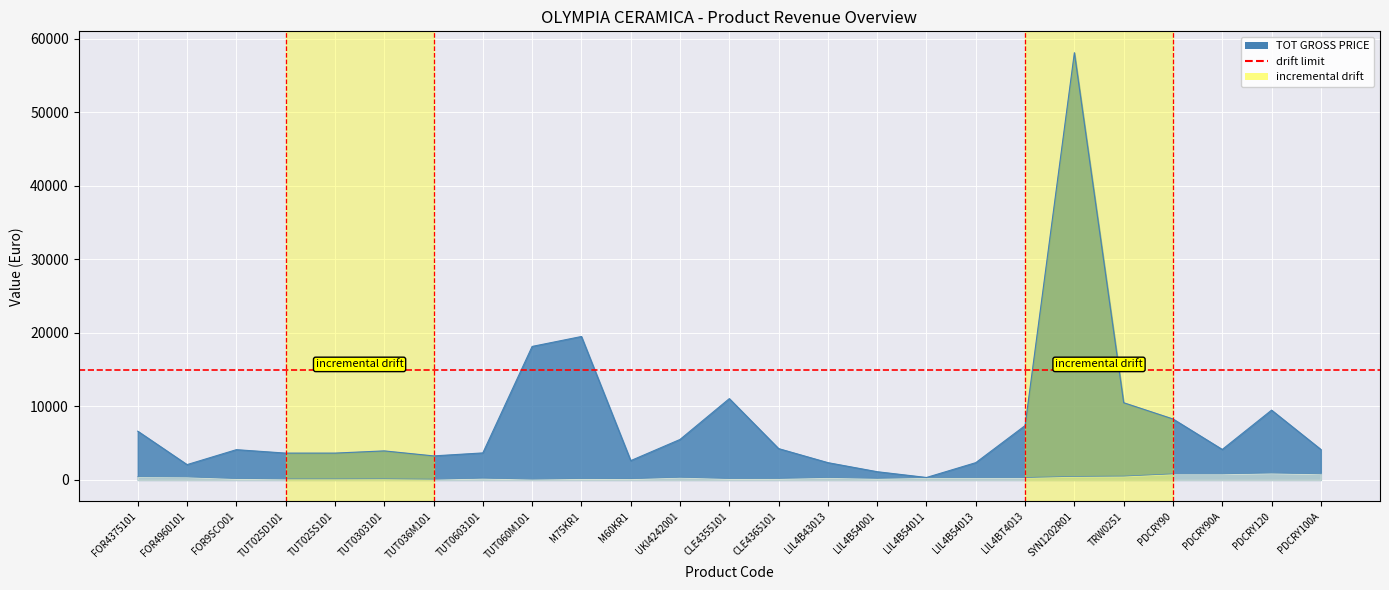

How many lines are shown in the chart?

2